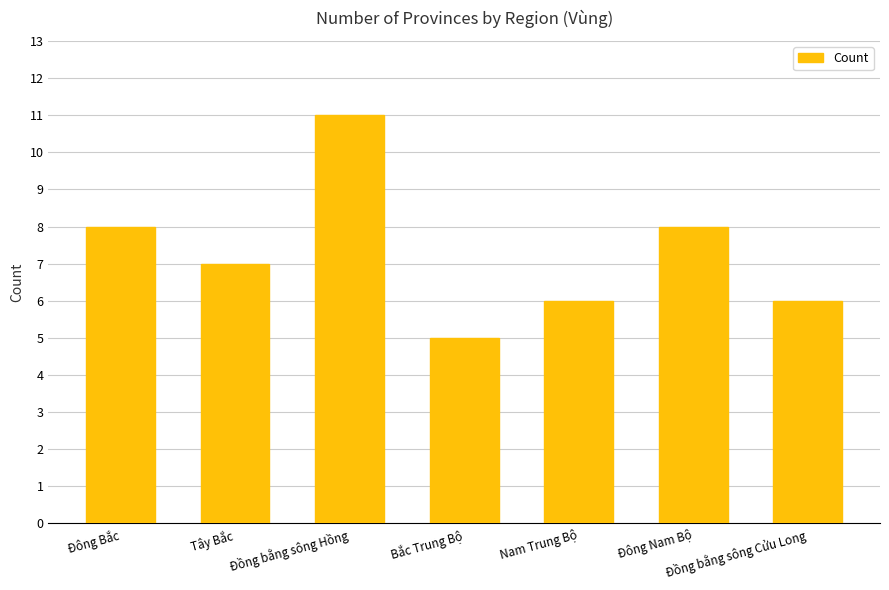

What value does the data have at Bắc Trung Bộ?

5